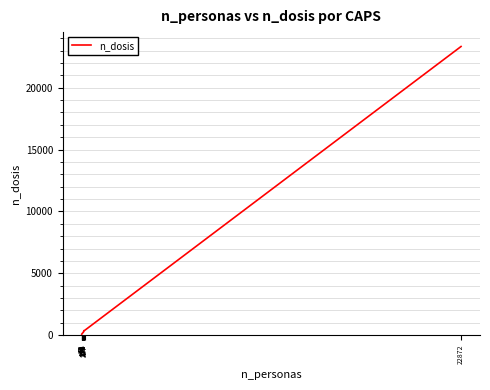

What is the maximum value shown in the chart?

23324